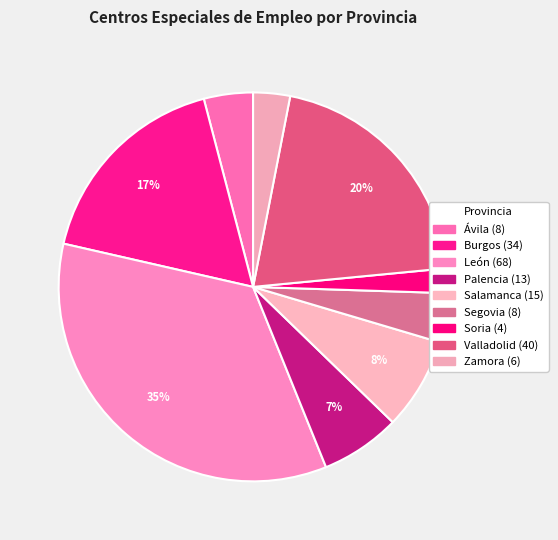

To the nearest percent, what percentage of the pie is Burgos?

17%